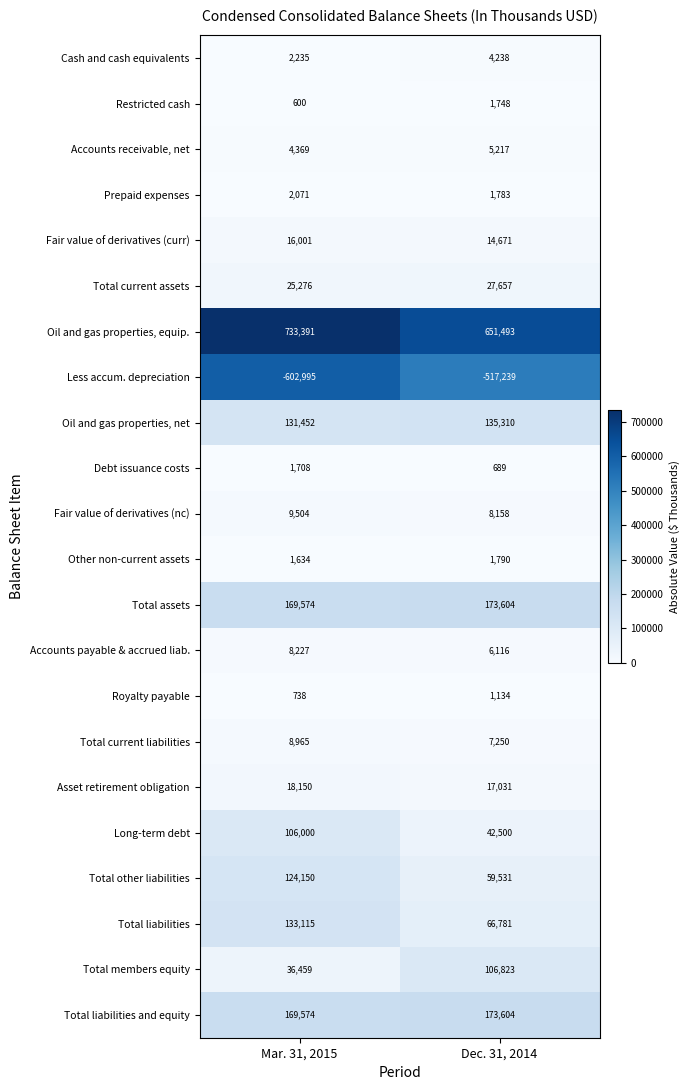

Where is Asset retirement obligation nearest to the value 17590?

Dec. 31, 2014